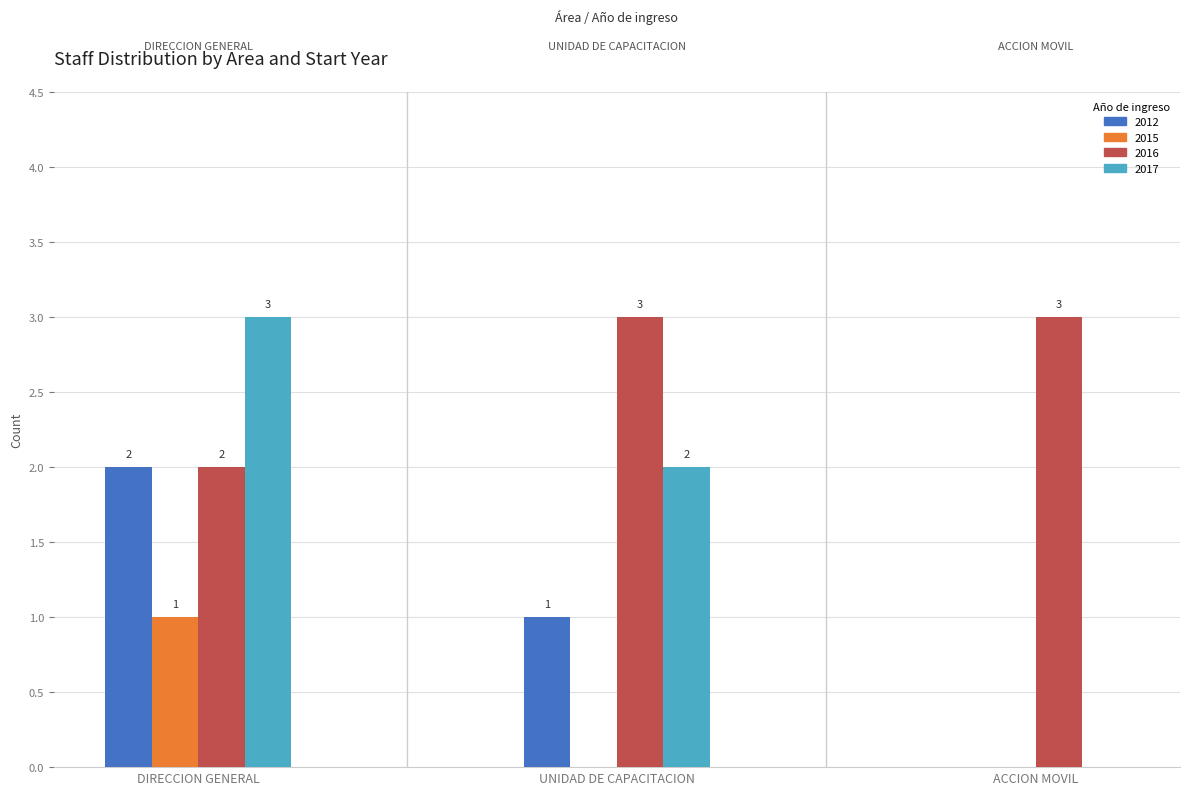

What is the maximum value shown in the chart?

3